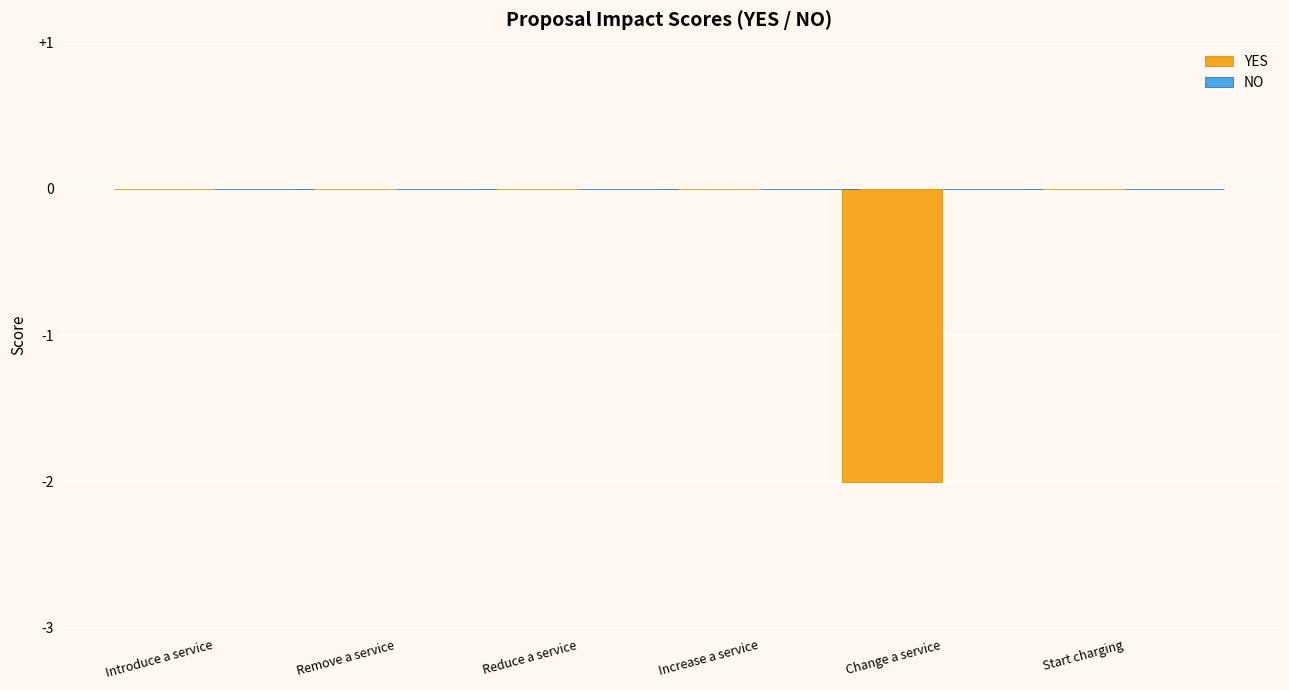

The value at Change a service is -3. True or false?

False